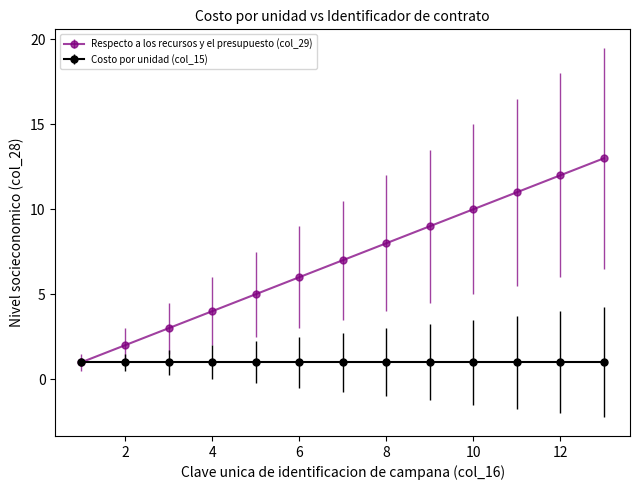

Which series has the largest range (max minus min)?

Respecto a los recursos y el presupuesto (col_29)